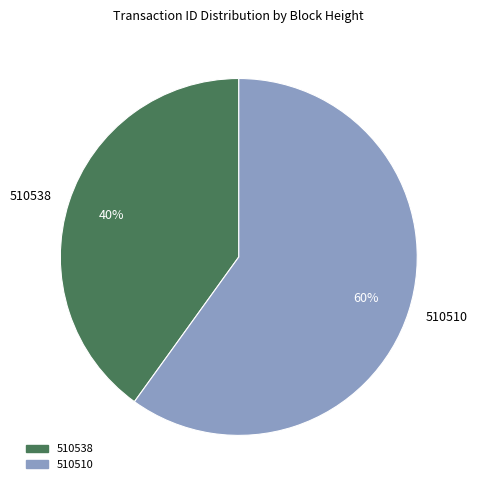

Does any single category account for the majority?

Yes